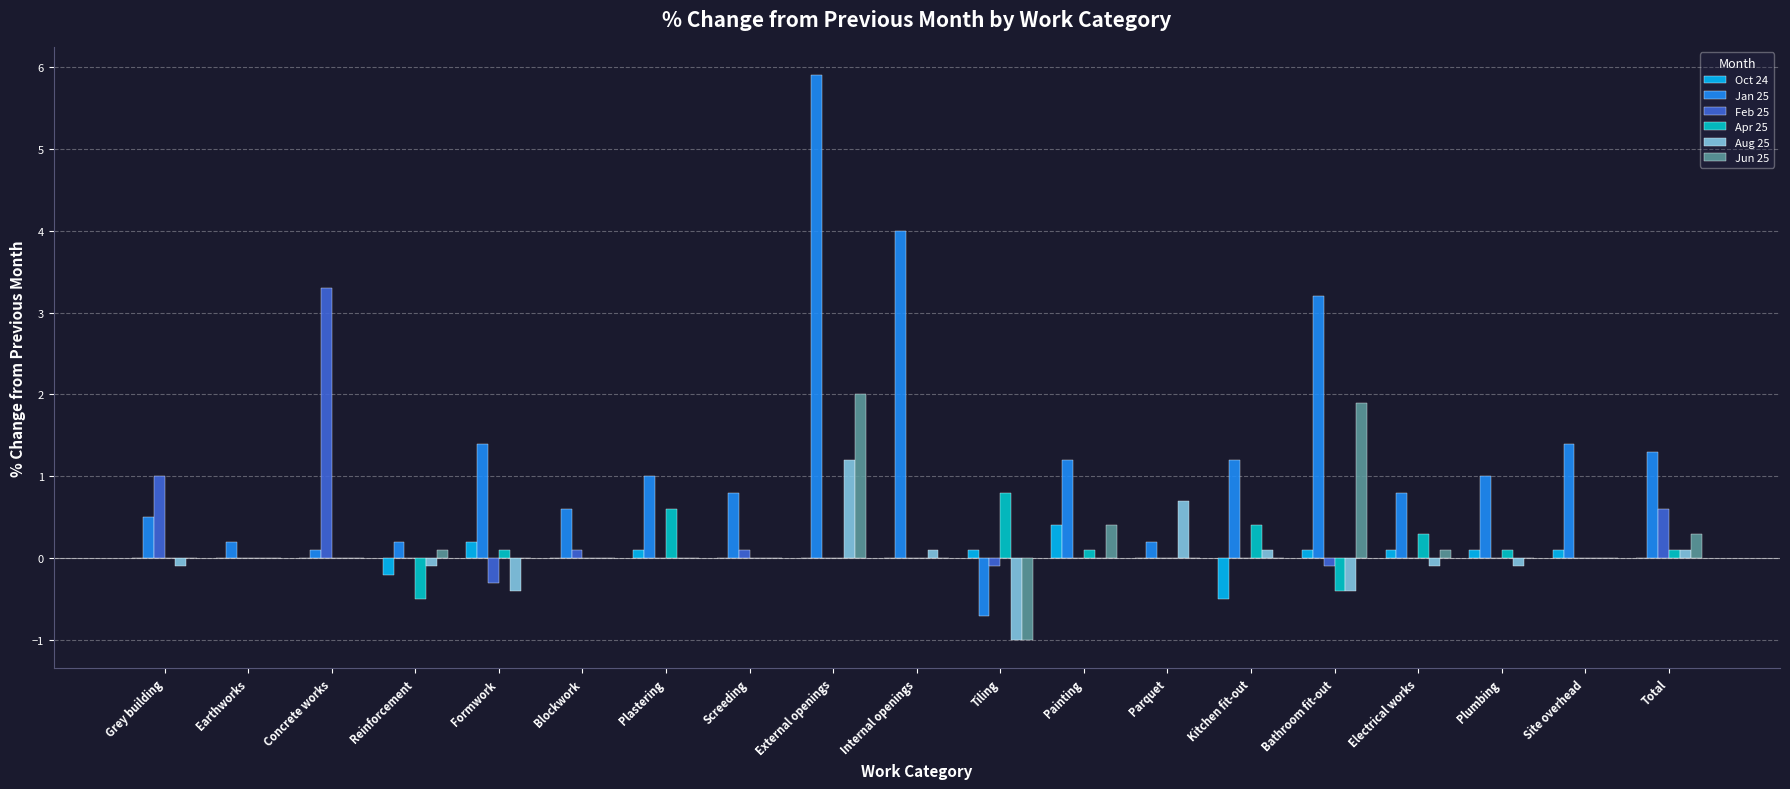

How many positive values does the Jan 25 series have?

18